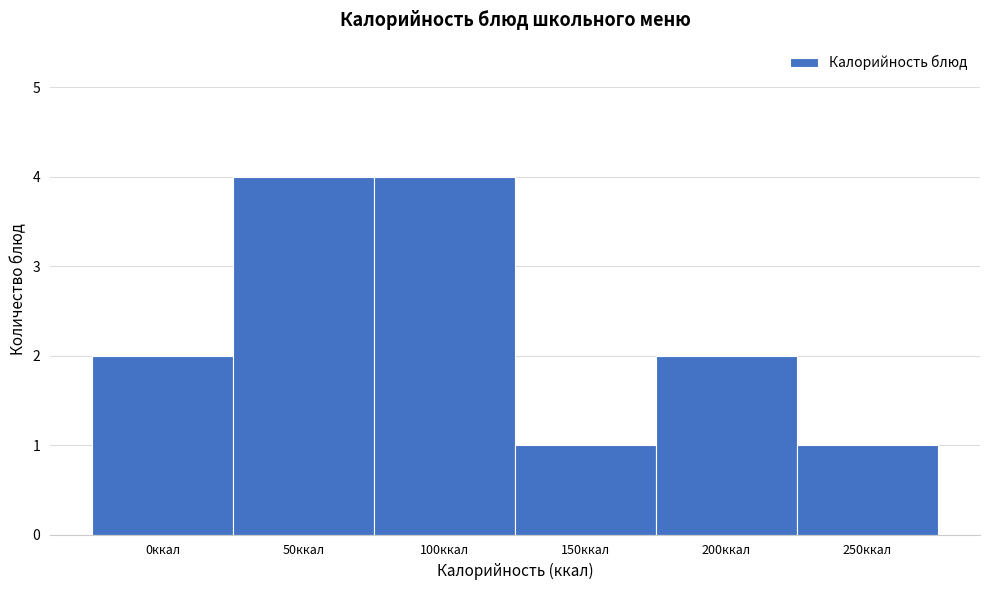

Reading left to right, list all the values displayed in this chart.

0ккал=2	50ккал=4	100ккал=4	150ккал=1	200ккал=2	250ккал=1